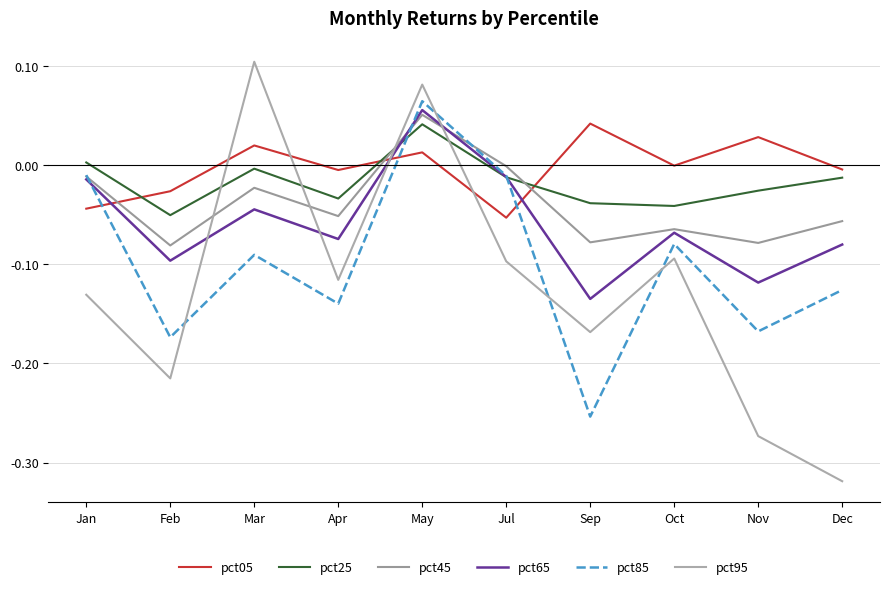

At Jul, list the series in order from smallest to largest.

pct95, pct05, pct25, pct65, pct85, pct45